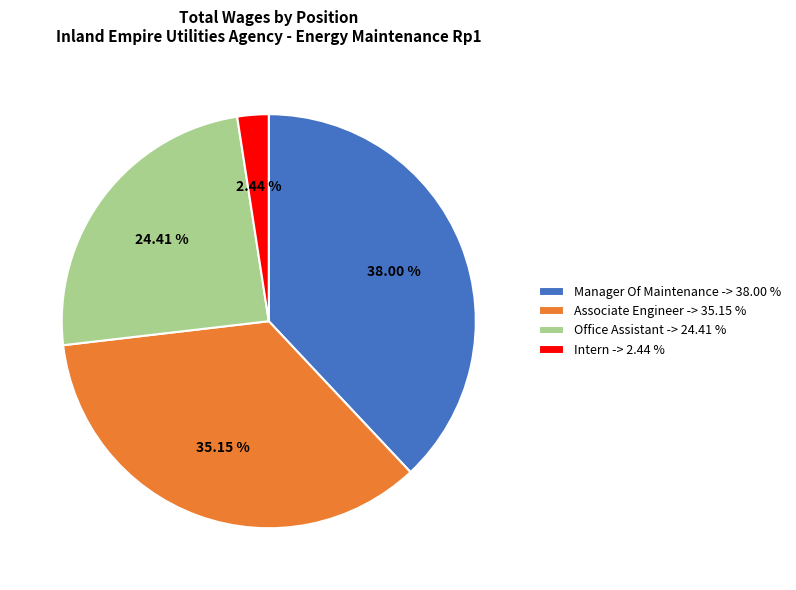

How many segments does this pie chart have?

4